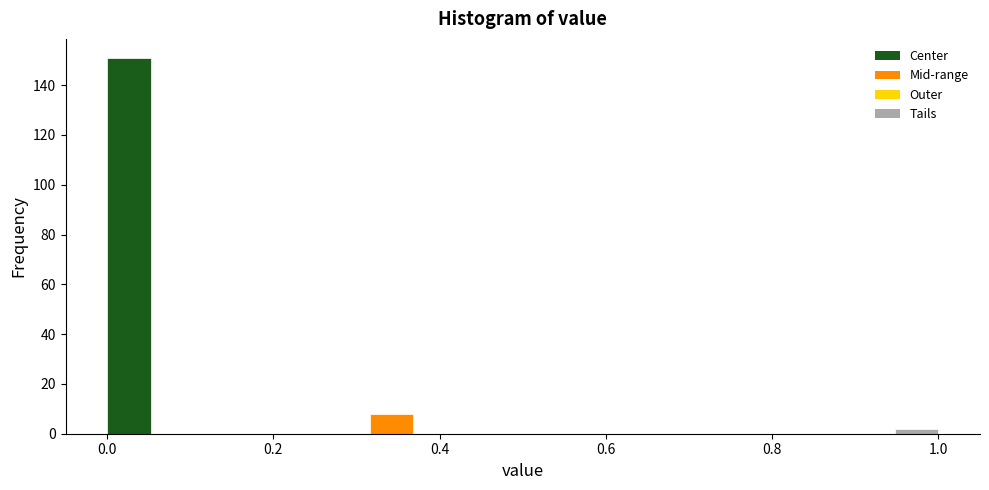

Around what value on the x-axis is the tallest bar? Give the approximate position of its centre, as read against the axis.

0.02